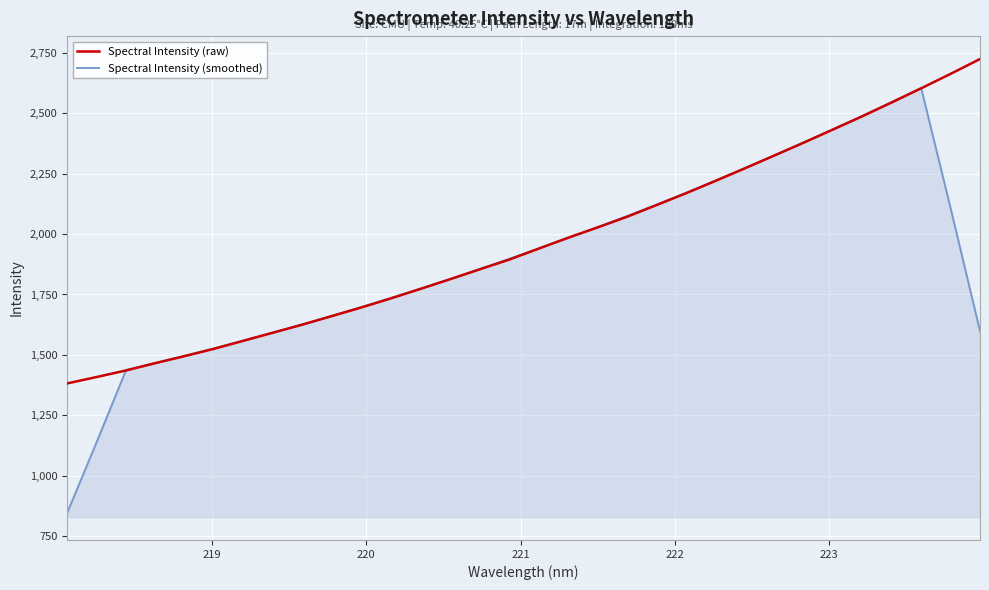

Rank the series by their maximum value, from highest to lowest.

Spectral Intensity (raw), Spectral Intensity (smoothed)